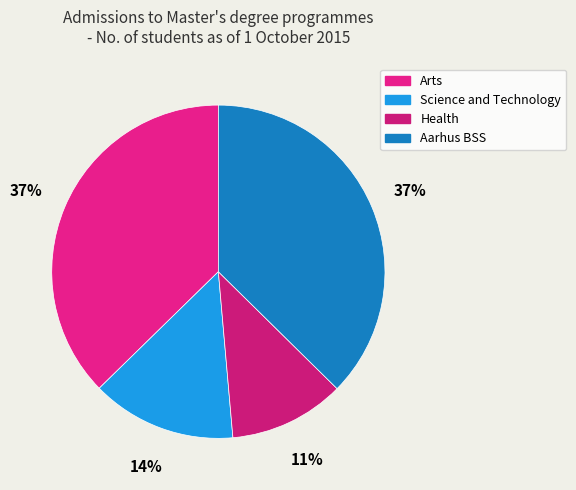

How many slices are in this pie chart?

4